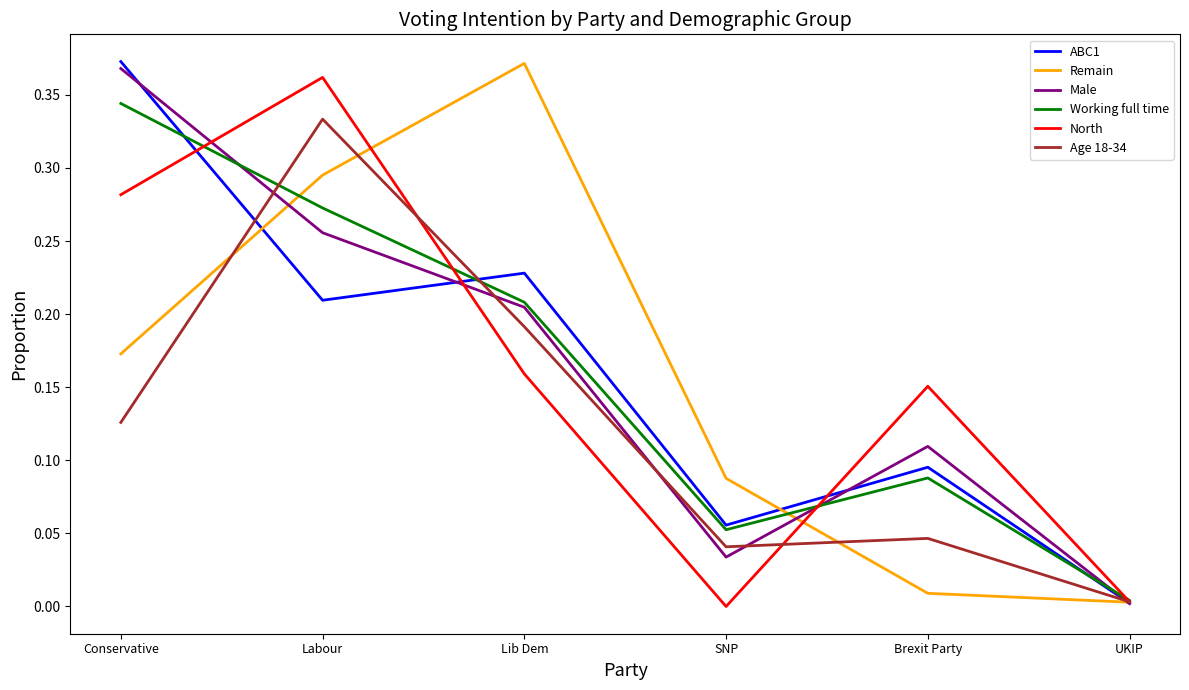

The North series shows 0.6 at Labour. True or false?

False